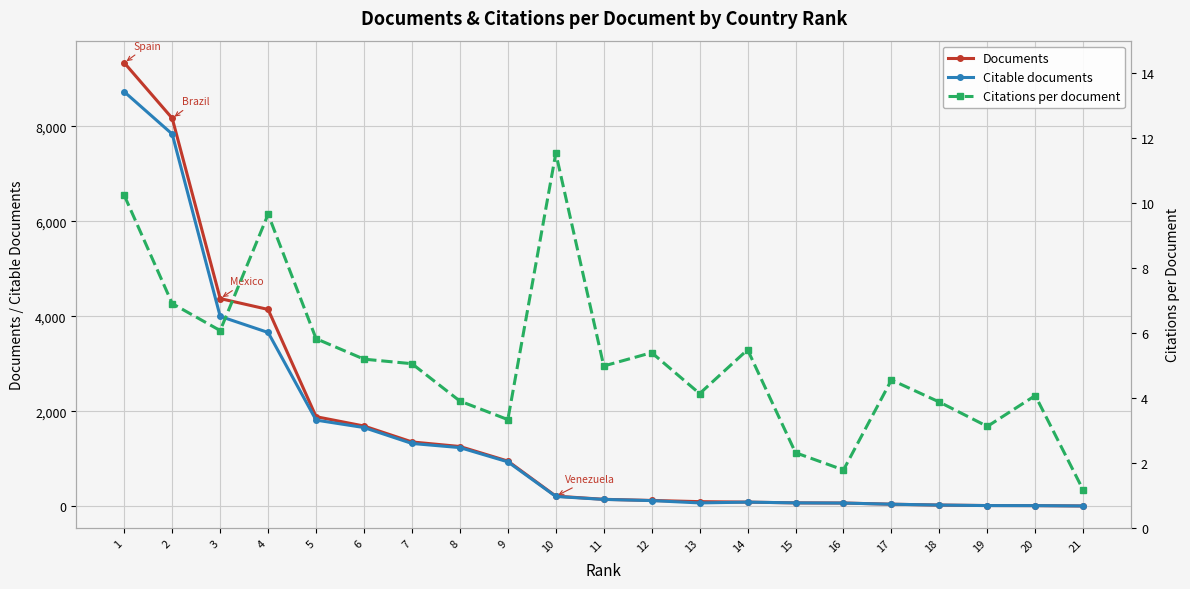

The Citations per document series shows 3.3 at 9. True or false?

True